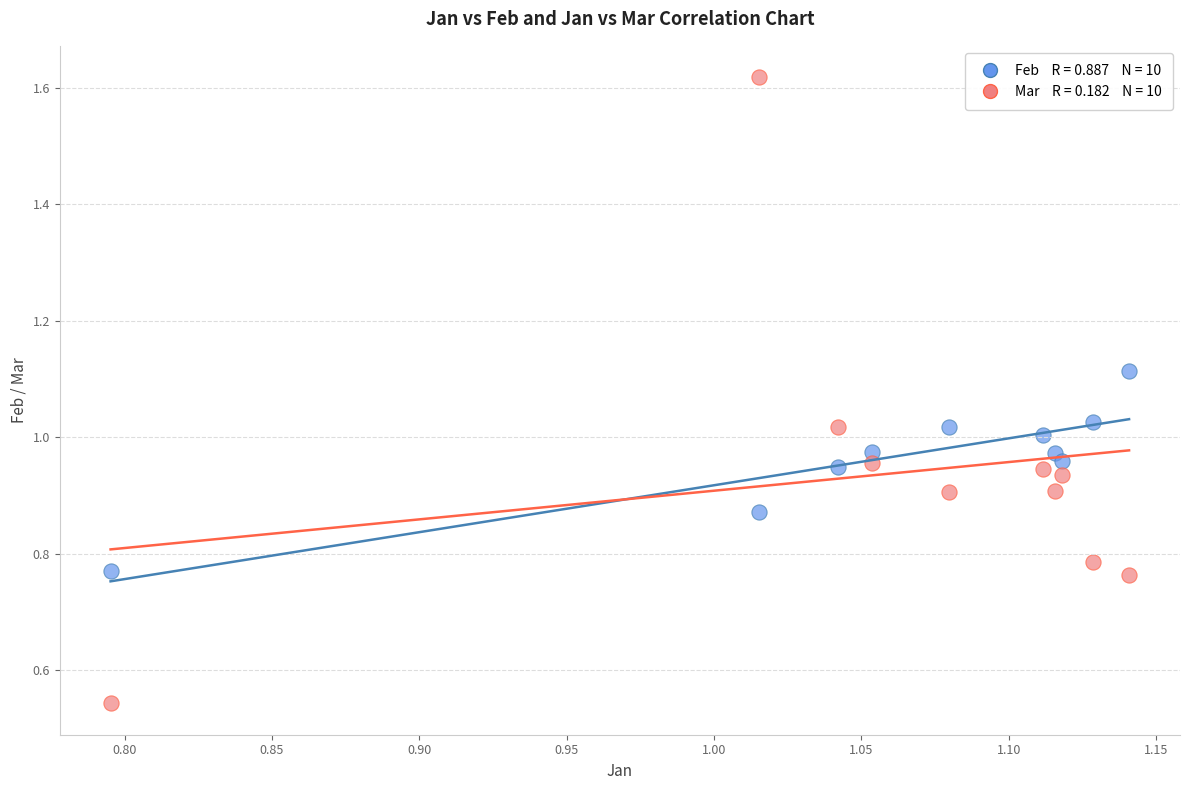

Across all data points, what is the range of X values (max minus min)?

0.3